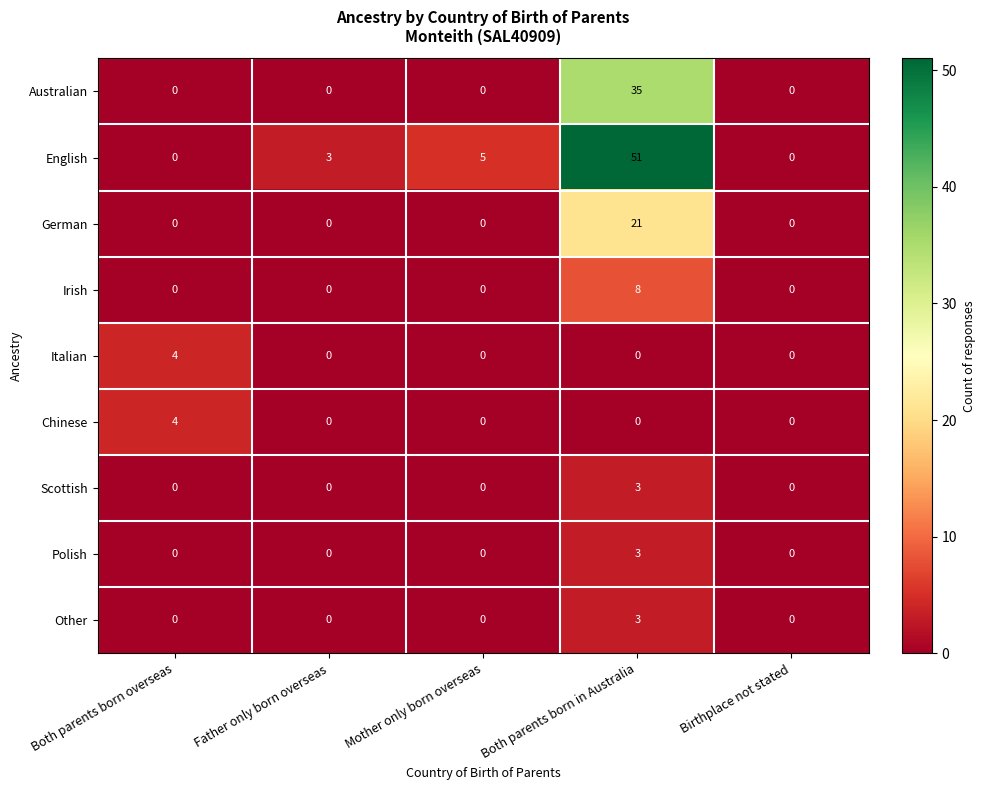

What is the sum of the Australian values at Father only born overseas and Both parents born in Australia?

35